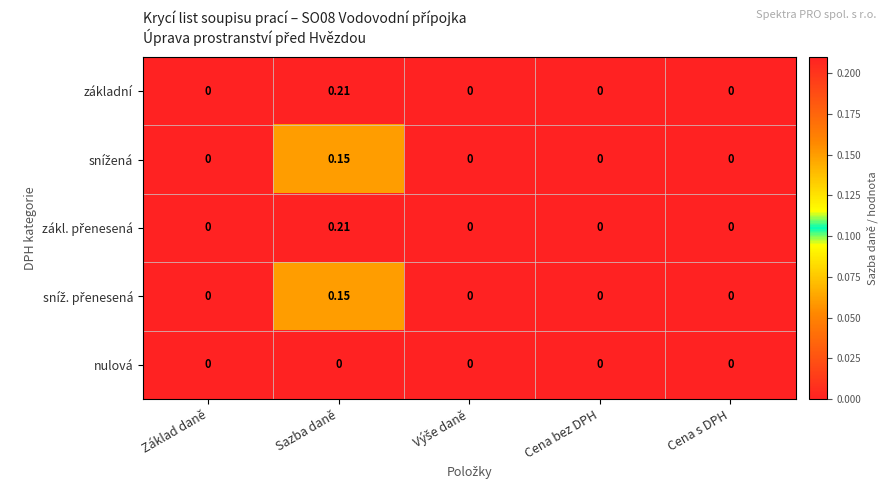

At which category is the sum across all series the highest?

Sazba daně